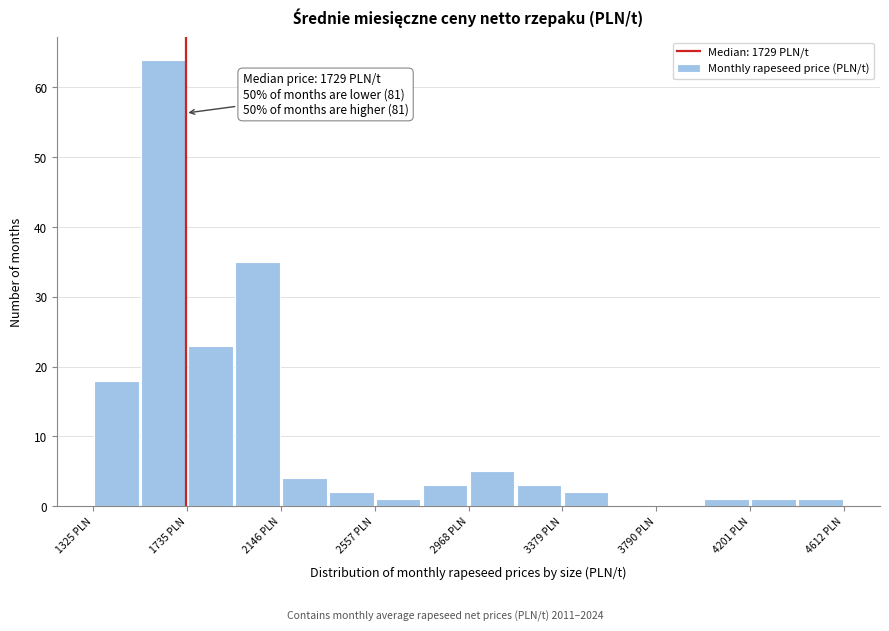

Which range on the x-axis has the tallest bar?

1550 to 1750